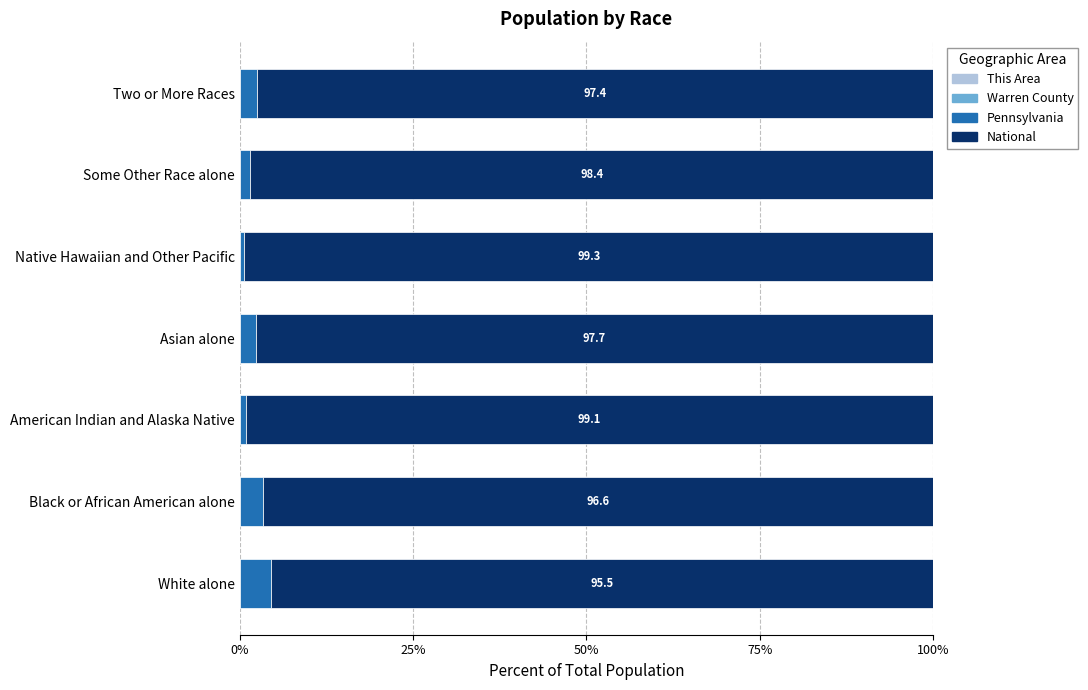

What is the difference between the maximum and minimum values in the Pennsylvania series?

3.8